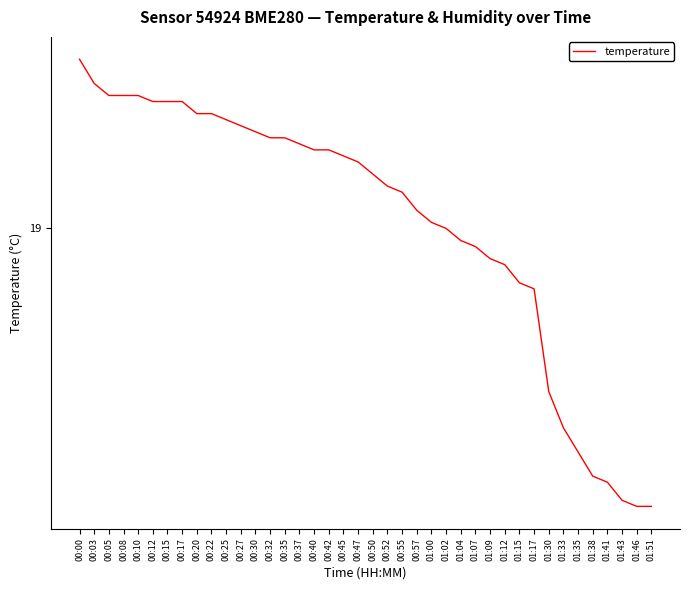

List the labels in order of value, largest first.

00:00, 00:03, 00:05, 00:08, 00:10, 00:12, 00:15, 00:17, 00:20, 00:22, 00:25, 00:27, 00:30, 00:32, 00:35, 00:37, 00:40, 00:42, 00:45, 00:47, 00:50, 00:52, 00:55, 00:57, 01:00, 01:02, 01:04, 01:07, 01:09, 01:12, 01:15, 01:17, 01:30, 01:33, 01:35, 01:38, 01:41, 01:43, 01:46, 01:51